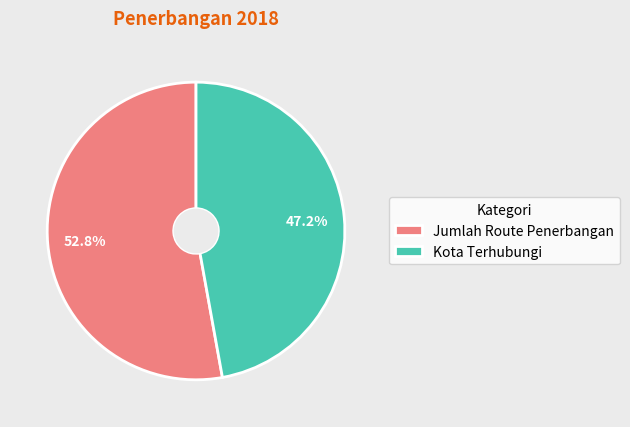

Between Kota Terhubungi and Jumlah Route Penerbangan, which is larger?

Jumlah Route Penerbangan